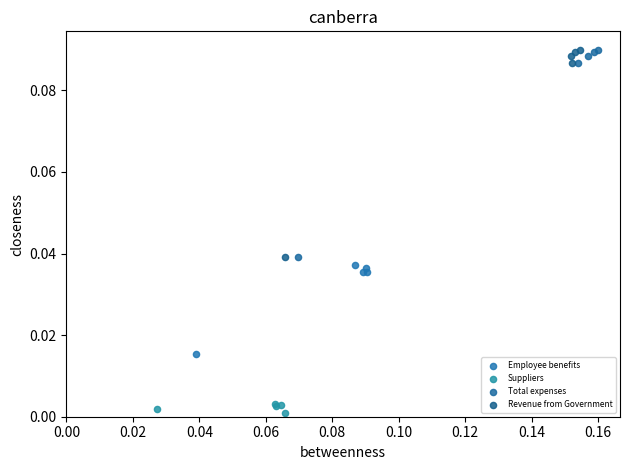

Which series contains the lowest Y value?

Suppliers